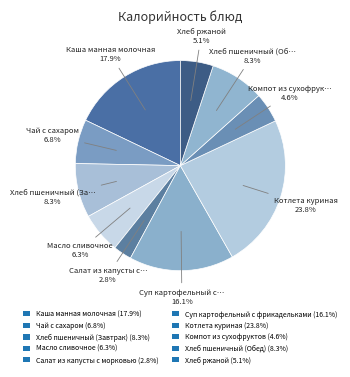

Is the sum of Компот из сухофруктов and Хлеб пшеничный (Обед) greater than half?

No